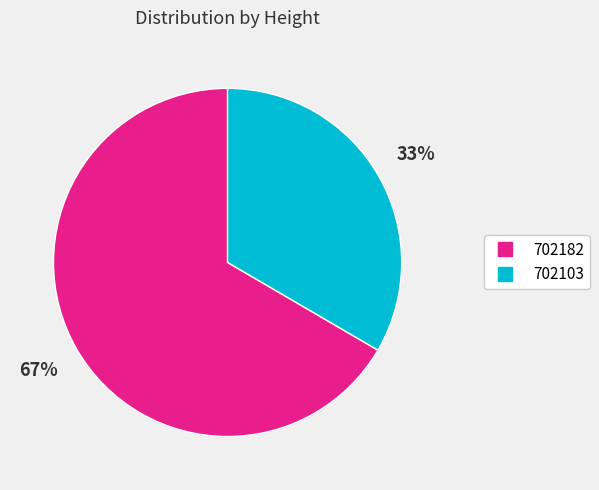

Which has a higher value, 702182 or 702103?

702182